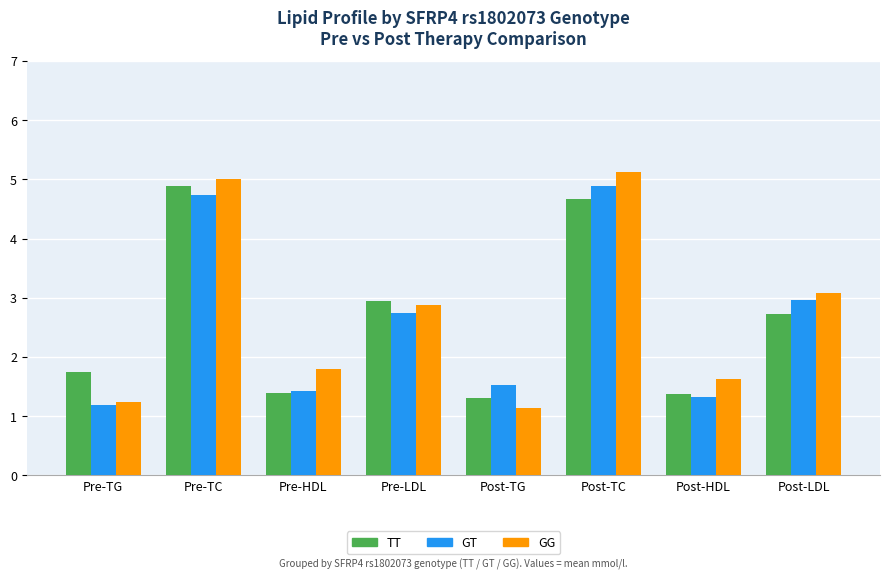

What is the value of the GT bar at the 4th from the left?

2.7